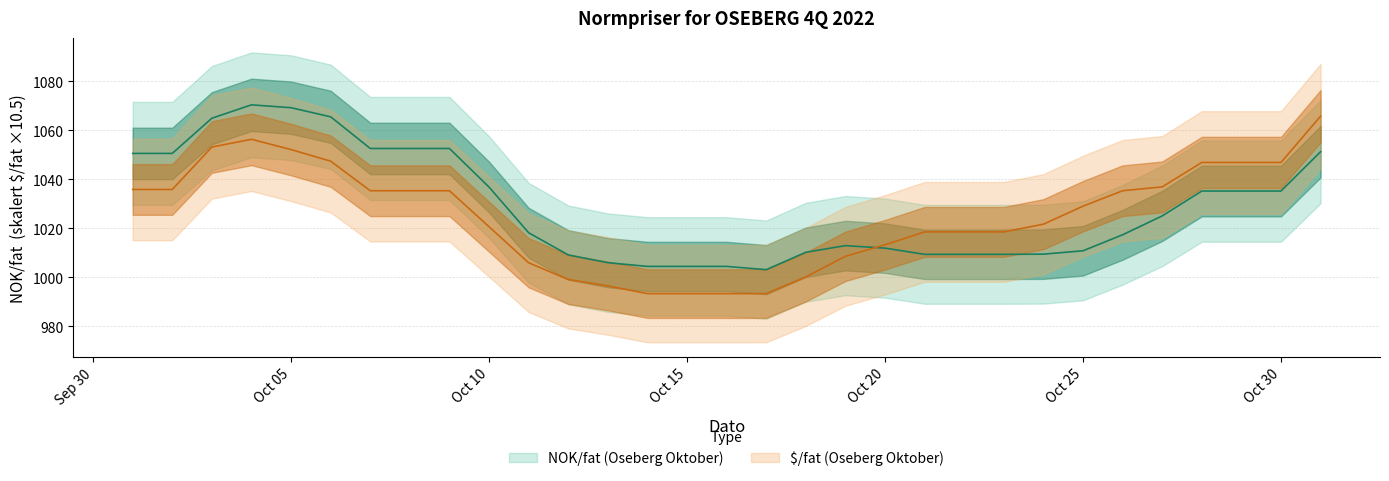

Reading left to right, list all the values displayed in this chart.

NOK/fat (Oseberg Oktober): 2022-10-01=1050.5	2022-10-02=1050.5	2022-10-03=1064.9	2022-10-04=1070.4	2022-10-05=1069.2	2022-10-06=1065.5	2022-10-07=1052.5	2022-10-08=1052.5	2022-10-09=1052.5	2022-10-10=1036.8	2022-10-11=1018.1	2022-10-12=1009.1	2022-10-13=1005.9	2022-10-14=1004.4	2022-10-15=1004.4	2022-10-16=1004.4	2022-10-17=1003.1	2022-10-18=1010.2	2022-10-19=1012.9	2022-10-20=1011.9	2022-10-21=1009.3	2022-10-22=1009.3	2022-10-23=1009.3	2022-10-24=1009.4	2022-10-25=1010.8	2022-10-26=1017.3	2022-10-27=1025.0	2022-10-28=1035.2	2022-10-29=1035.2	2022-10-30=1035.2	2022-10-31=1051.2
$/fat (Oseberg Oktober): 2022-10-01=1035.8	2022-10-02=1035.8	2022-10-03=1053.1	2022-10-04=1056.3	2022-10-05=1052.1	2022-10-06=1047.4	2022-10-07=1035.3	2022-10-08=1035.3	2022-10-09=1035.3	2022-10-10=1020.6	2022-10-11=1005.9	2022-10-12=999.1	2022-10-13=996.5	2022-10-14=993.3	2022-10-15=993.3	2022-10-16=993.3	2022-10-17=993.3	2022-10-18=1000.1	2022-10-19=1008.5	2022-10-20=1013.2	2022-10-21=1018.5	2022-10-22=1018.5	2022-10-23=1018.5	2022-10-24=1021.6	2022-10-25=1029.0	2022-10-26=1035.3	2022-10-27=1036.9	2022-10-28=1046.9	2022-10-29=1046.9	2022-10-30=1046.9	2022-10-31=1065.8